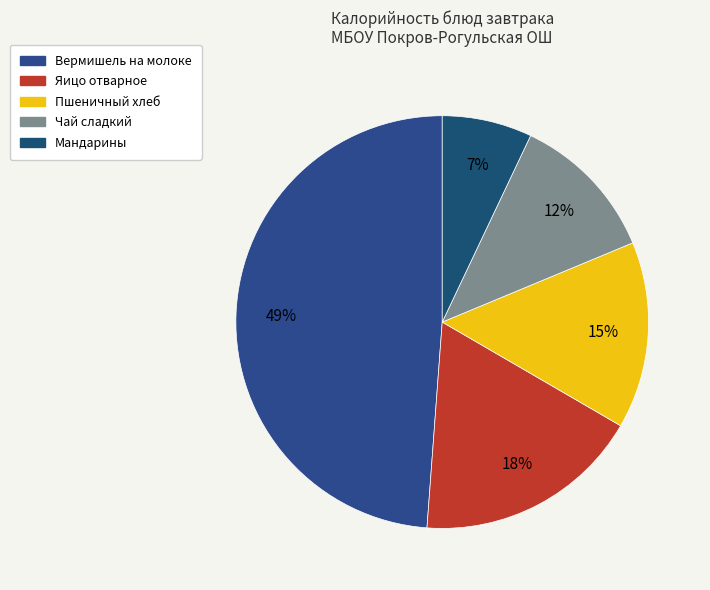

Count the number of slices in the pie.

5